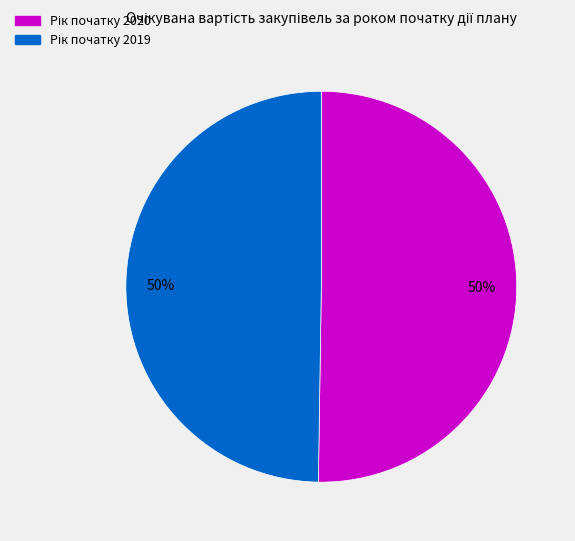

To the nearest percent, what is the average slice percentage?

50%